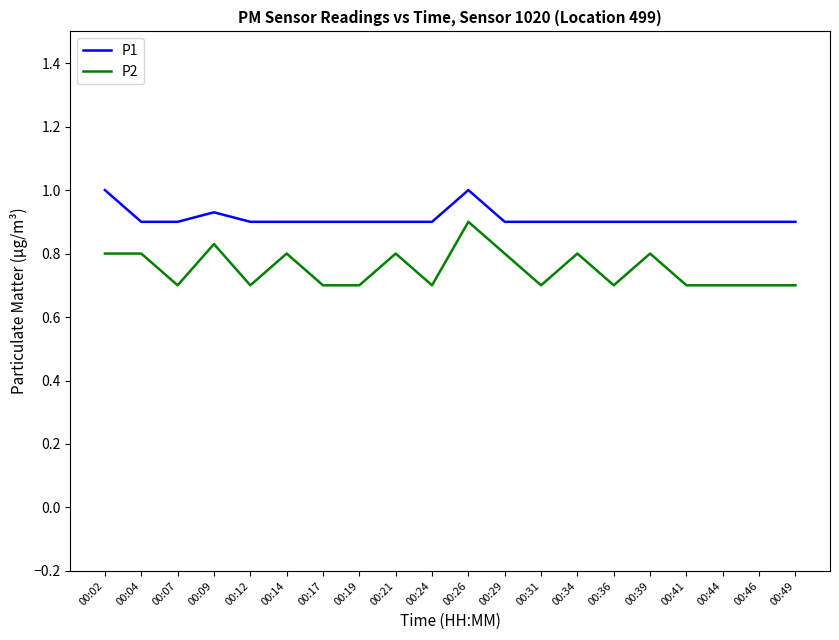

Is it true that P2 equals 0.7 at 00:31?

True